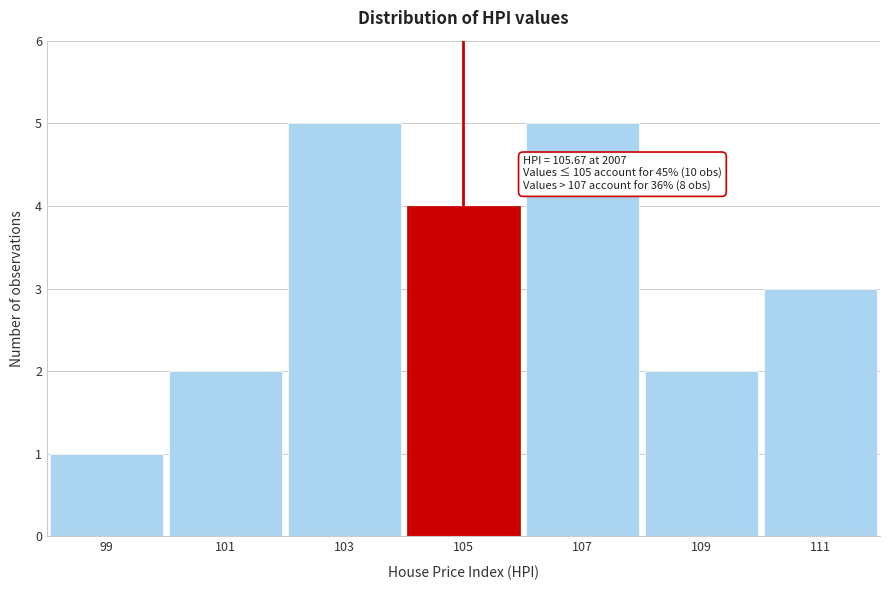

Reading left to right, transcribe all the data shown in this chart.

1	2	5	4	5	2	3